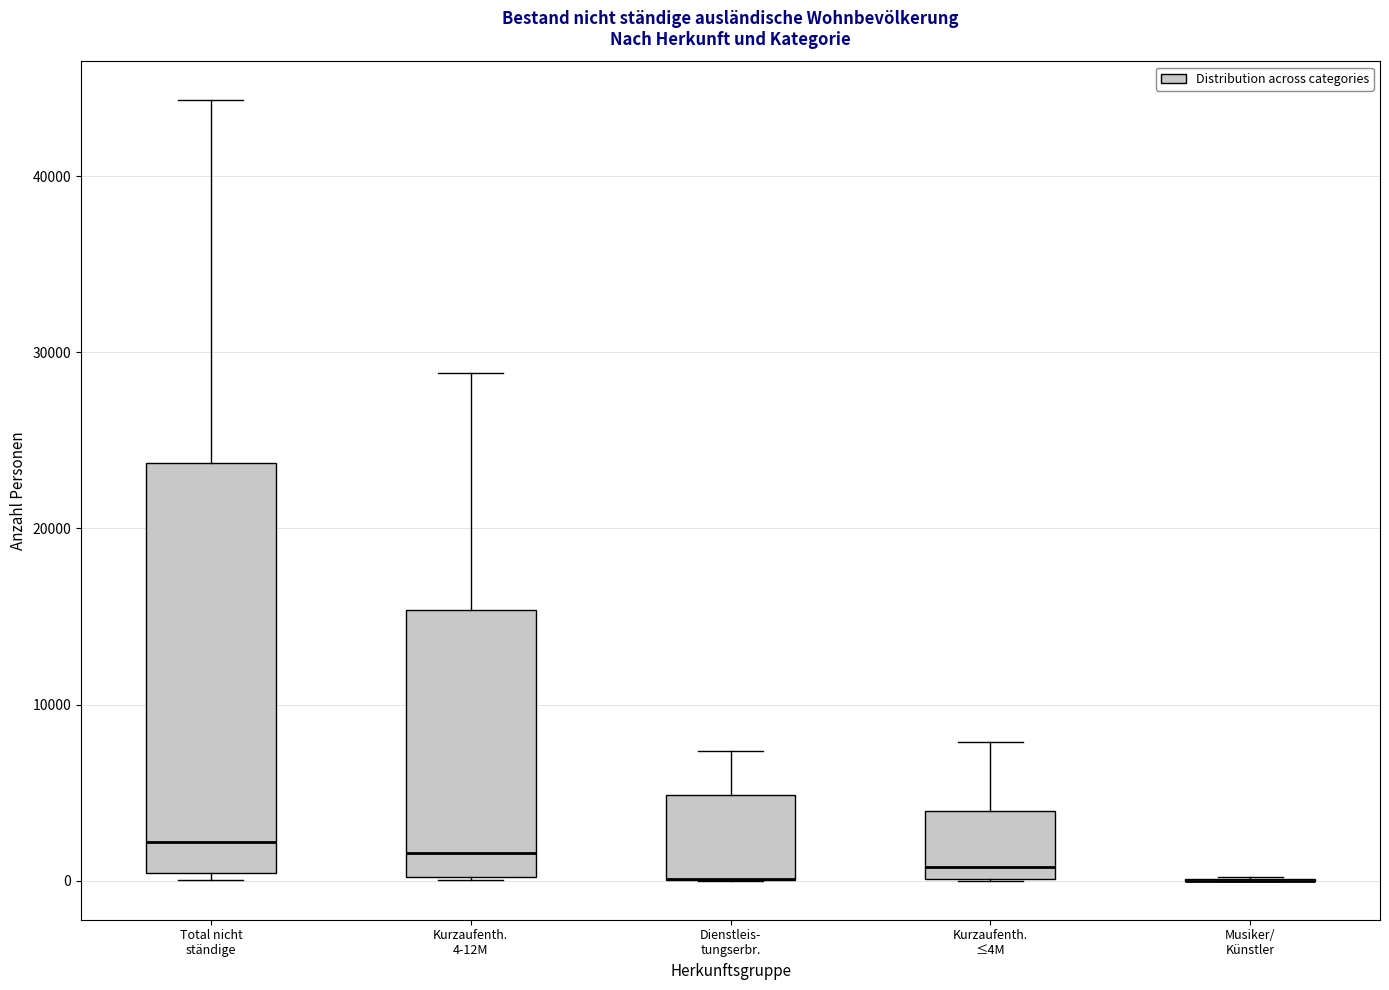

Reading left to right, transcribe this box plot: for each box, give where its median line is, the range the box spans, and where its two whiskers end, as read against the y-axis. The values are not printed on the chart, so give them approximately, as read against the axis.

Total nicht ständige: median 2000, box 0 to 24000, whiskers 0 (just below the box's lower edge) to 44000
Kurzaufenth. 4-12M: median 2000, box 0 to 15000, whiskers 0 to 29000
Dienstleis- tungserbr.: median 0 (drawn on the box's lower edge), box 0 to 5000, whiskers 0 to 7000
Kurzaufenth. ≤4M: median 1000, box 0 to 4000, whiskers 0 to 8000
Musiker/ Künstler: box collapsed to a line at 0, whiskers 0 to 0